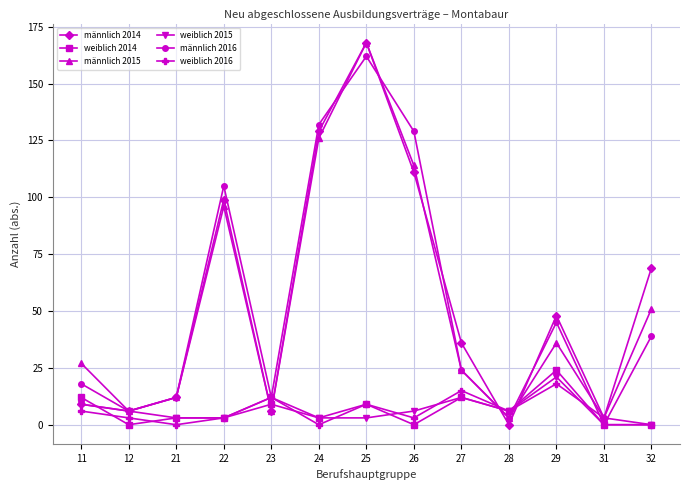

The value of männlich 2015 at 24 is 126. True or false?

True